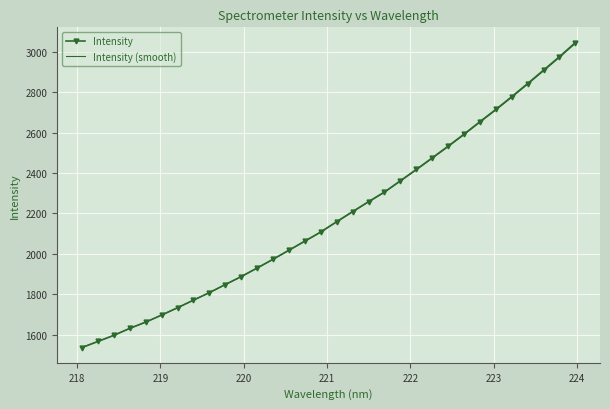

Which series has the widest spread of values?

Intensity